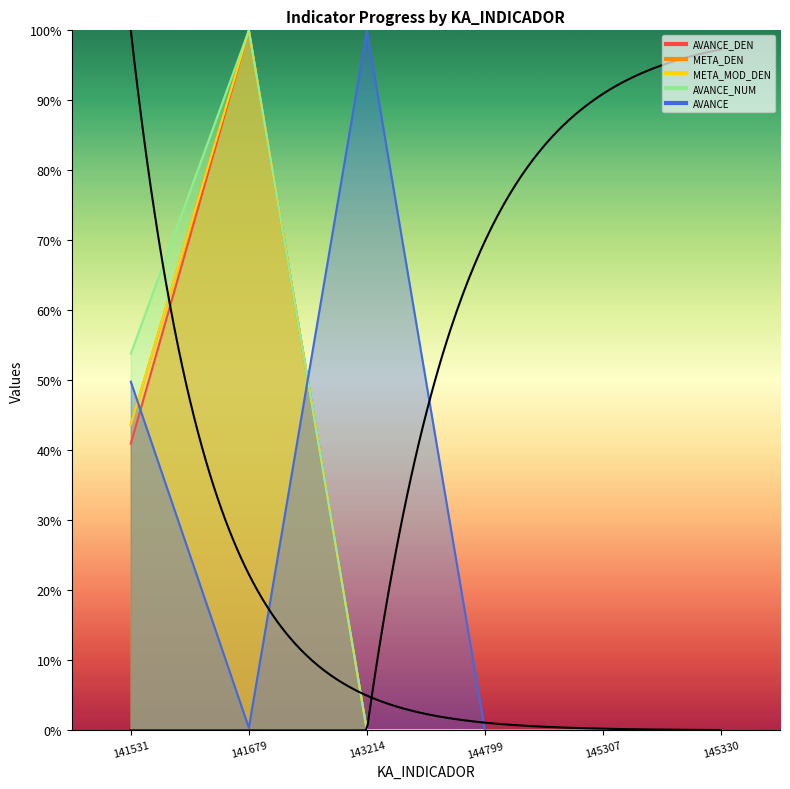

How many lines are shown in the chart?

5